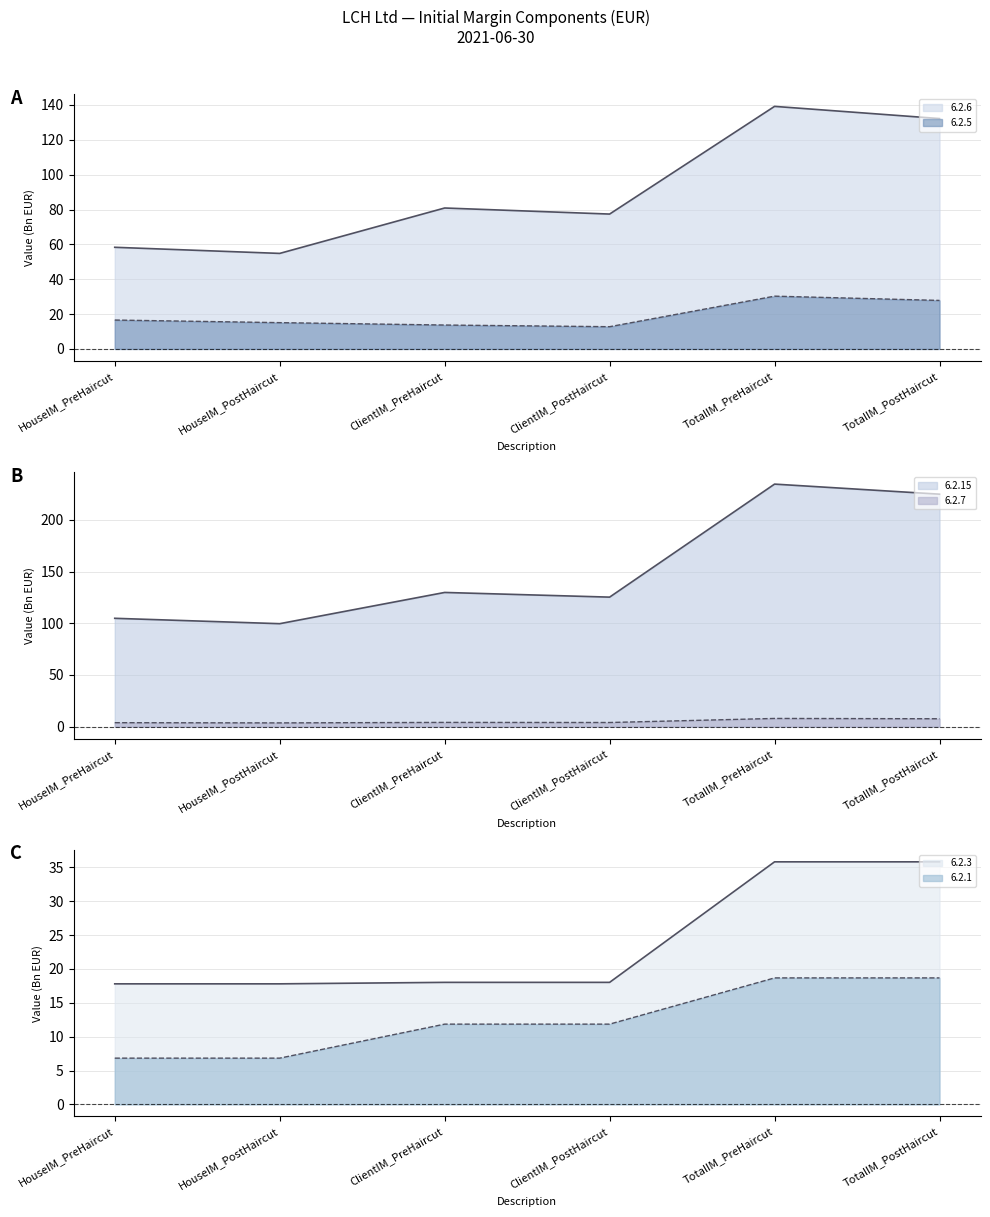

How many lines are shown in the chart?

6